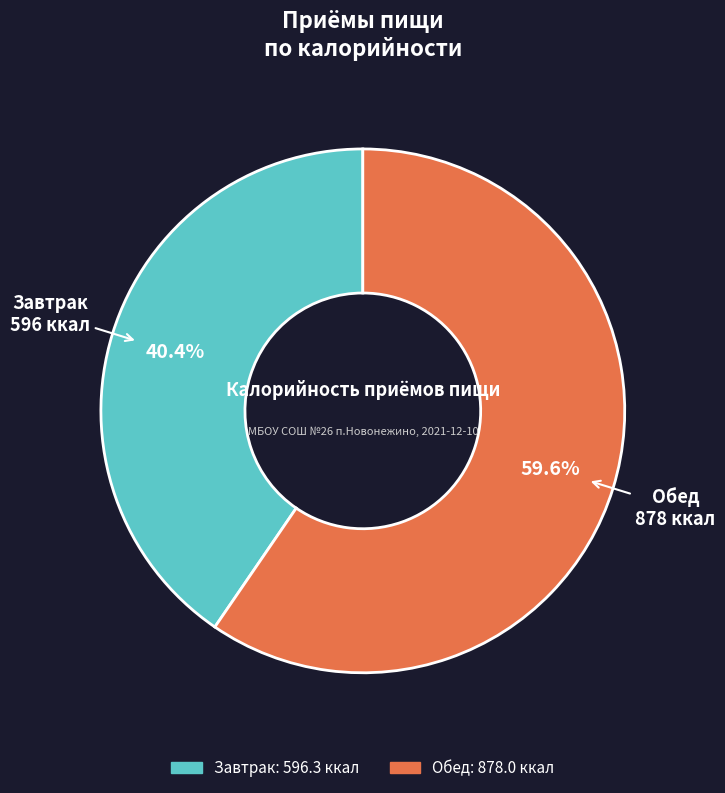

Which slice is the largest?

Обед